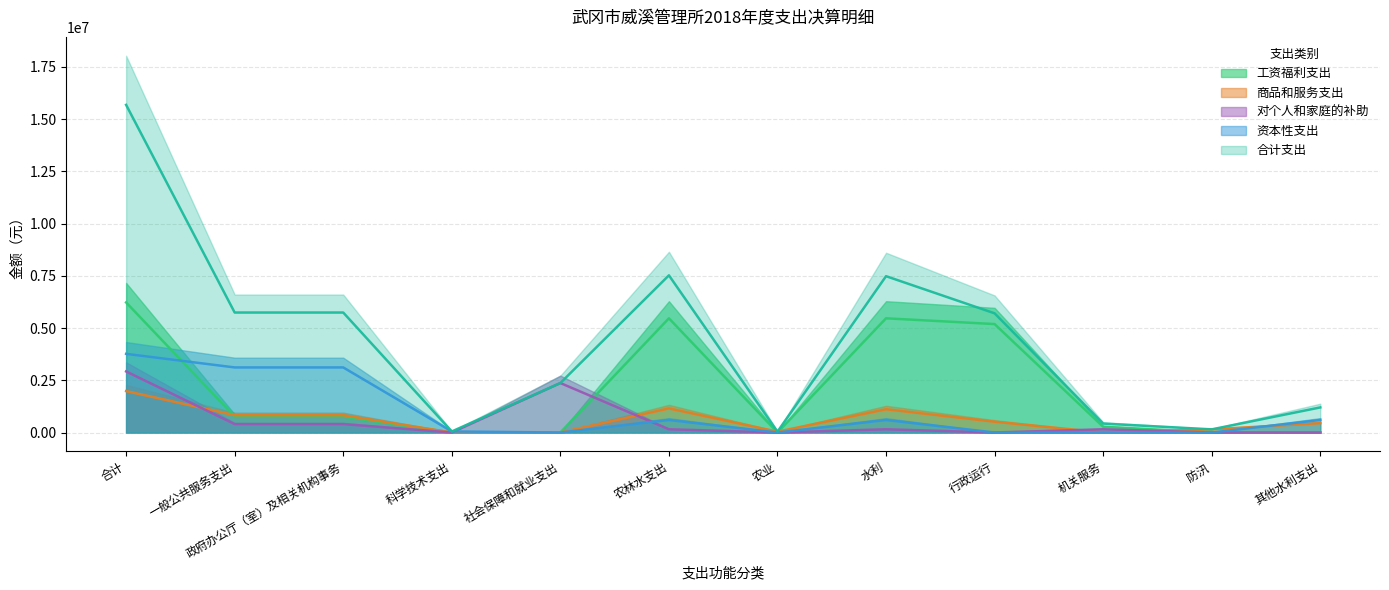

At how many categories does at least one series exceed 1470526?

7